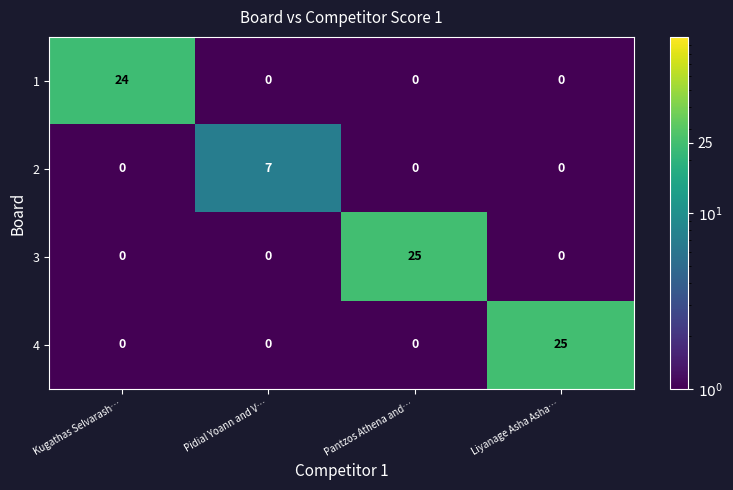

What is the difference between the highest and lowest values at Liyanage Asha Asha…?

25